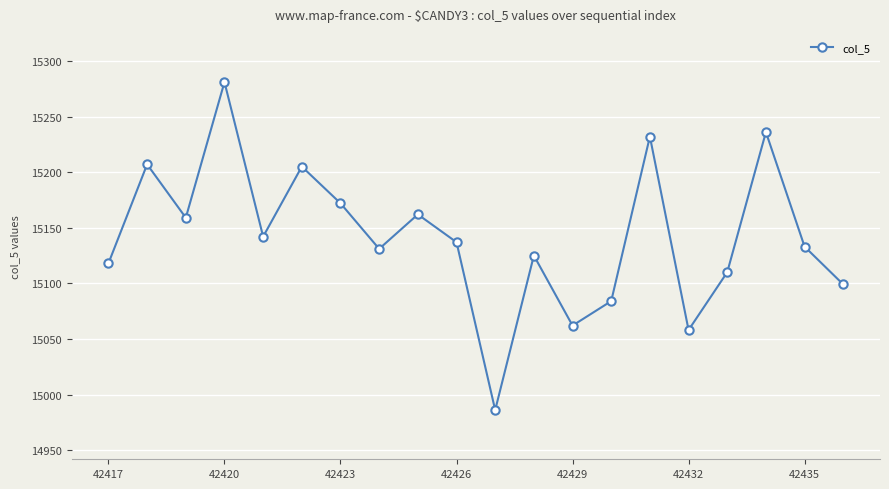

What is the value of the 12th point from the left?

15125